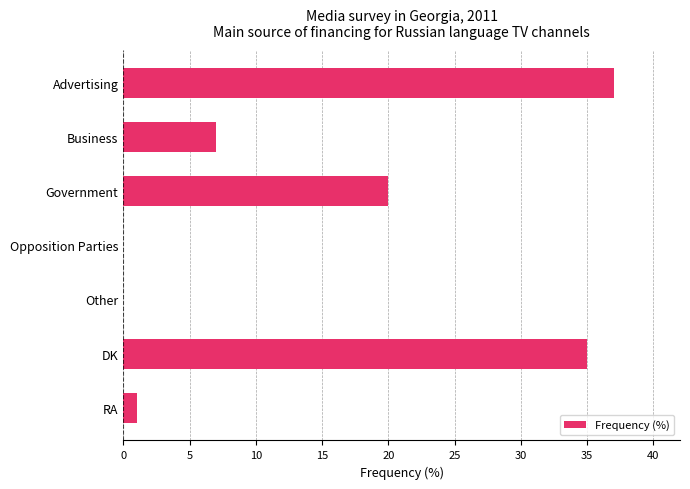

Reading top to bottom, transcribe all the data shown in this chart.

Advertising=37	Business=7	Government=20	Opposition Parties=0	Other=0	DK=35	RA=1